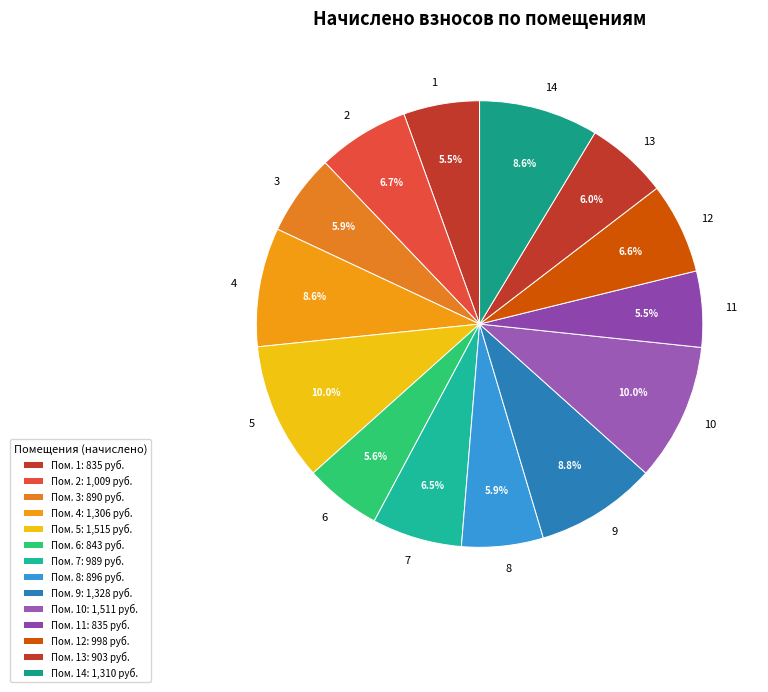

Approximately how many times larger is the value at 5 compared to 13?

1.7